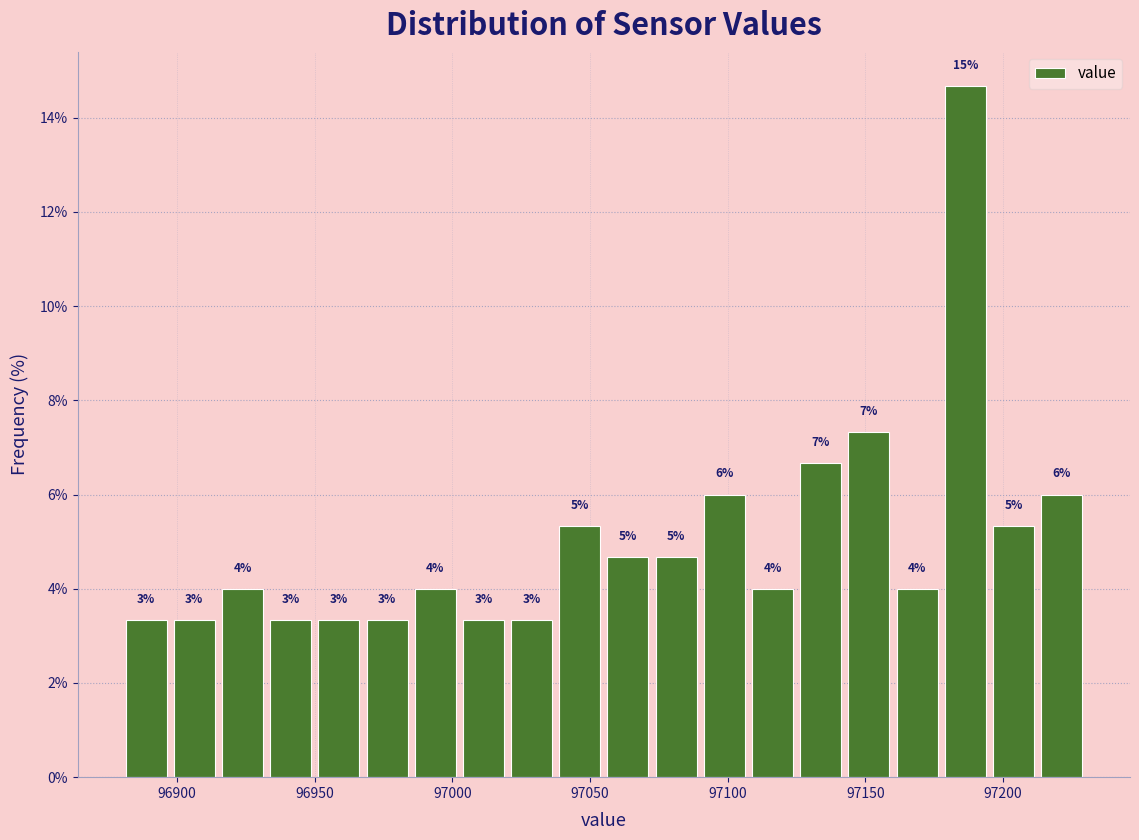

Around what value on the x-axis is the tallest bar? Give the approximate position of its centre, as read against the axis.

97185